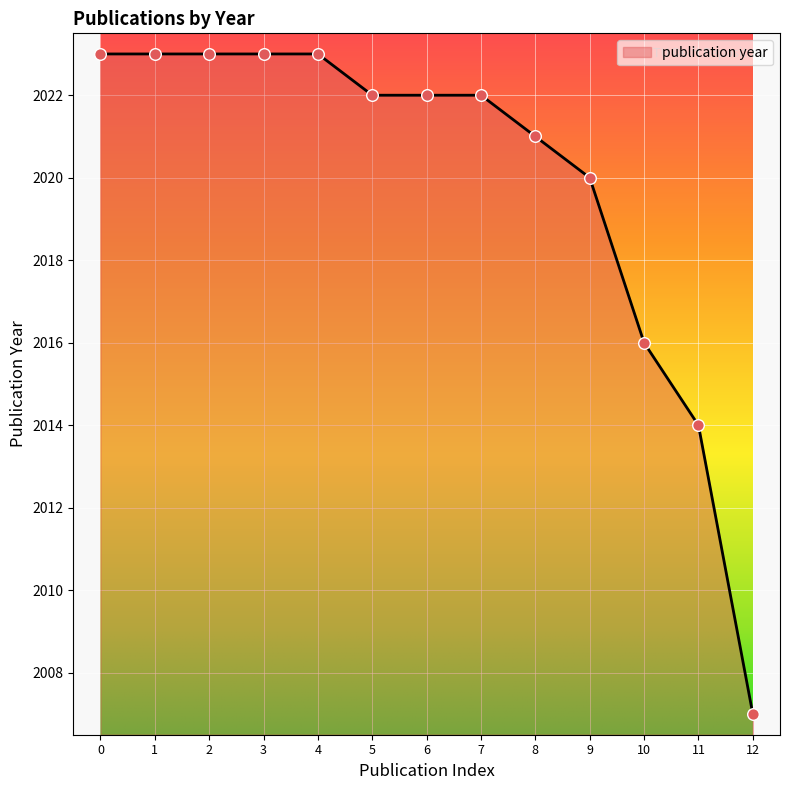

What is the change in value from 4 to 12?

-16